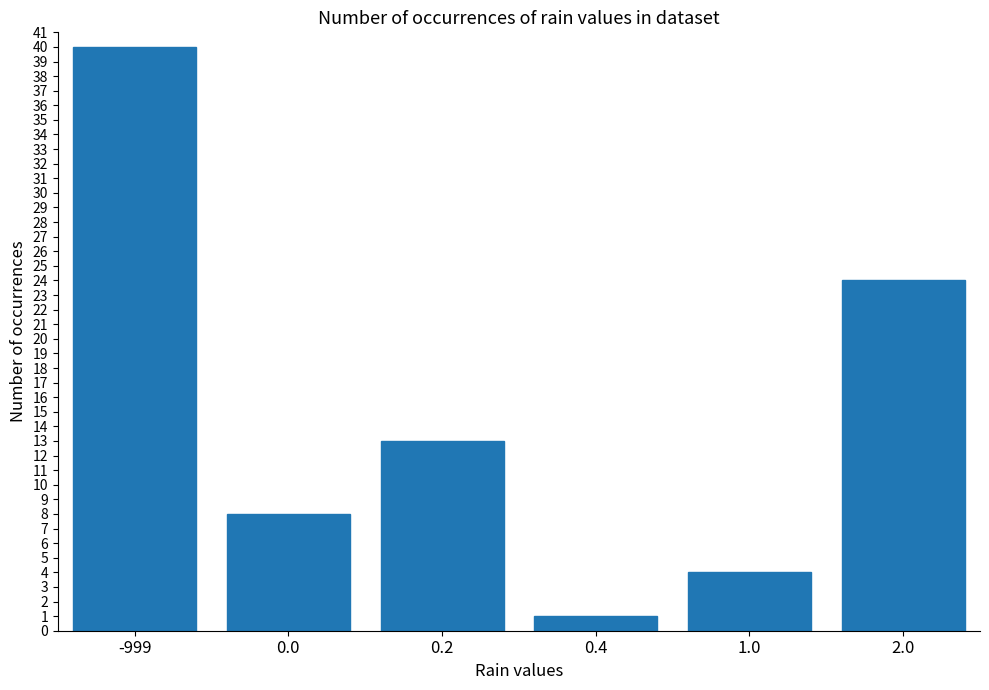

Which category has the lowest value across all series?

0.4